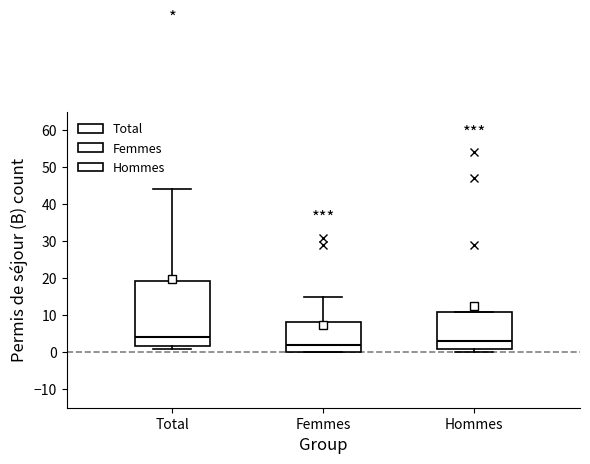

Reading left to right, read every box against the y-axis: the position of its median line, the range the box covers, and the ends of its whiskers. The values are not printed on the chart, so give them approximately, as read against the axis.

Total: median 4, box 2 to 19, whiskers 1 to 44
Femmes: median 2, box 0 to 8, whiskers 0 to 15
Hommes: median 3, box 1 to 11, whiskers 0 to 11